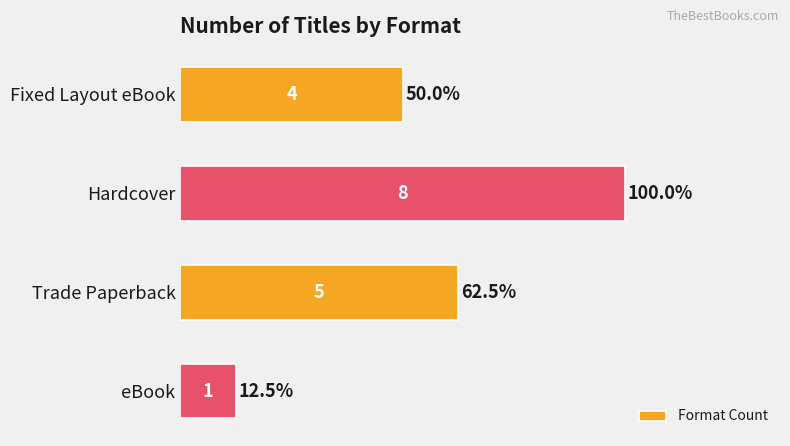

How many series are shown in this chart?

1